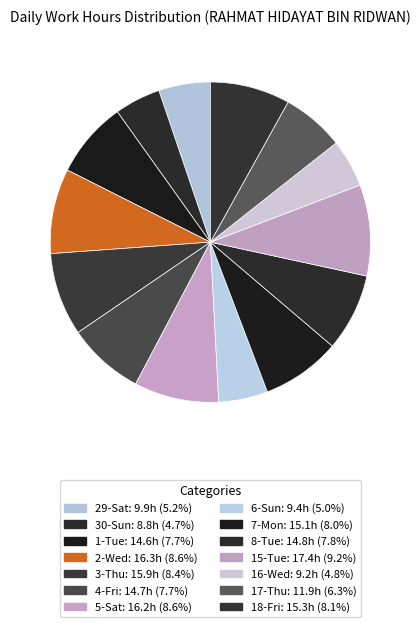

To the nearest percent, what portion does 30-Sun represent?

5%